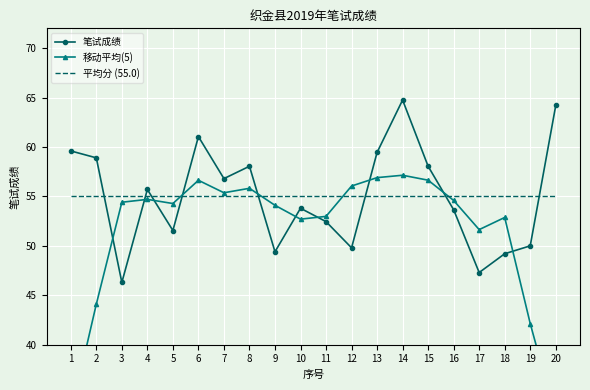

The value of 笔试成绩 at 4 is 97.0. True or false?

False